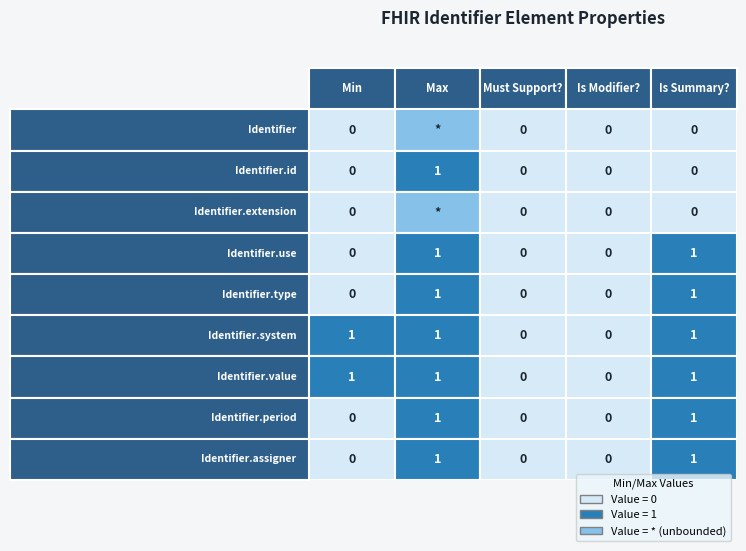

What is the total value across all series at 0?

2